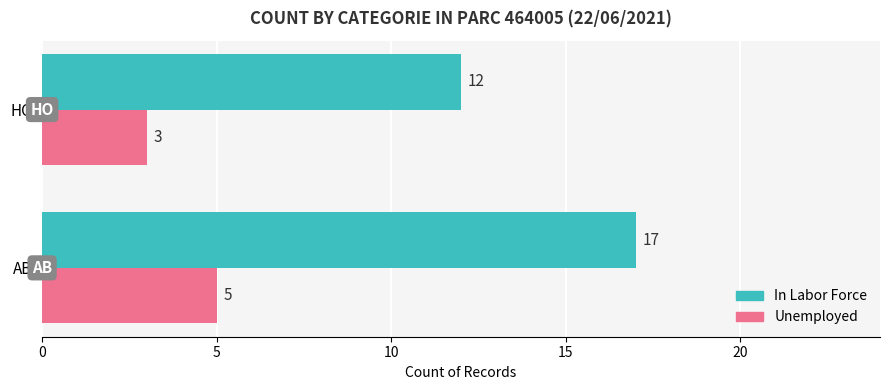

At which category is the sum across all series the highest?

AB